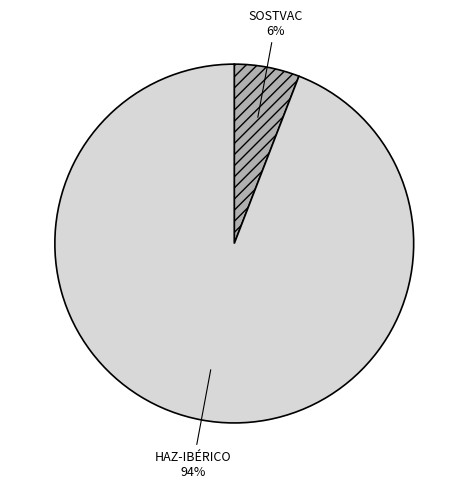

Does any single category account for the majority?

Yes